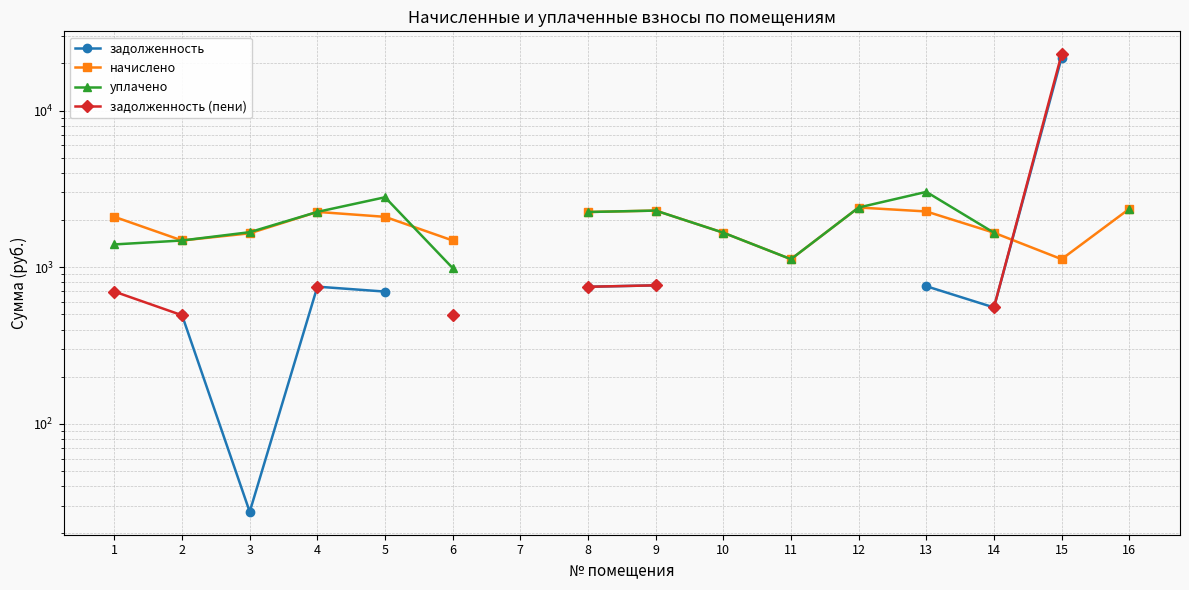

What is the total value across all series at 2?

3949.5